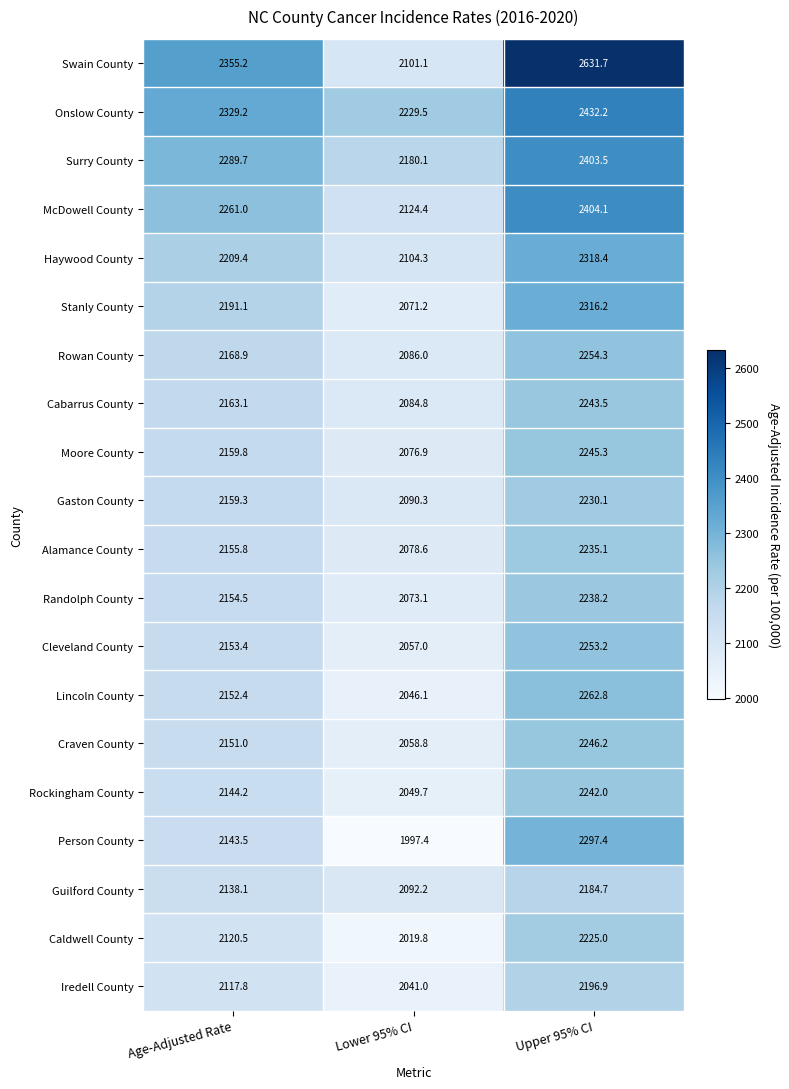

What is the average value of the Craven County series?

2152.0